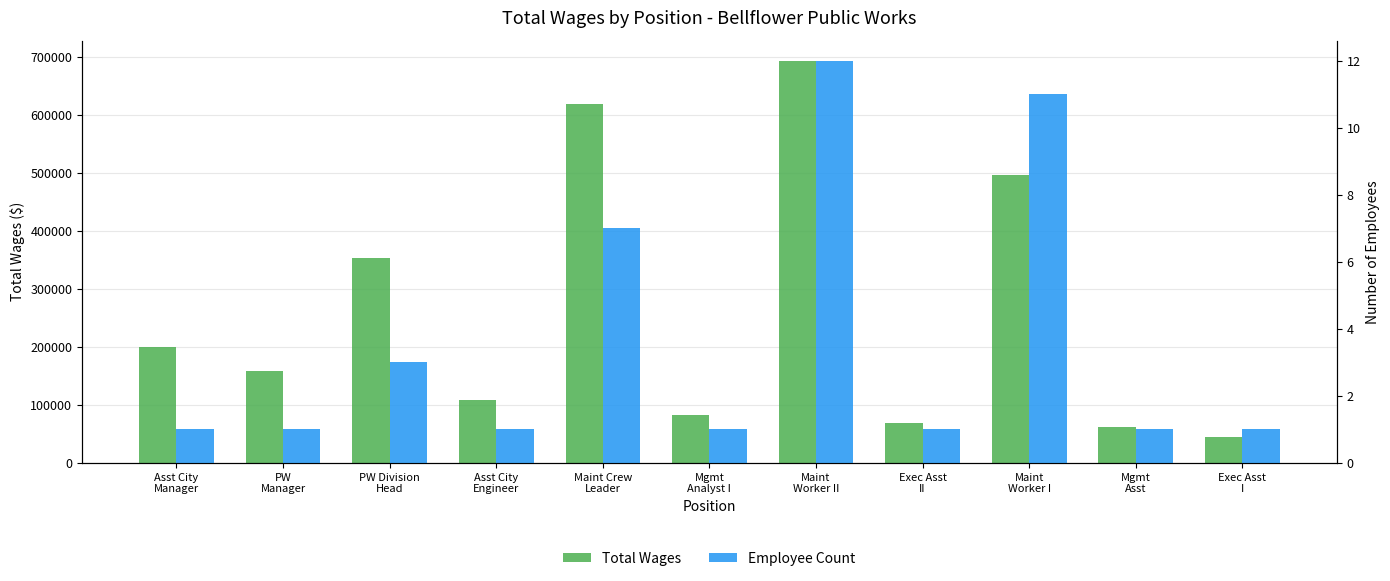

Rank the series at Exec Asst
II from lowest to highest value.

Employee Count, Total Wages